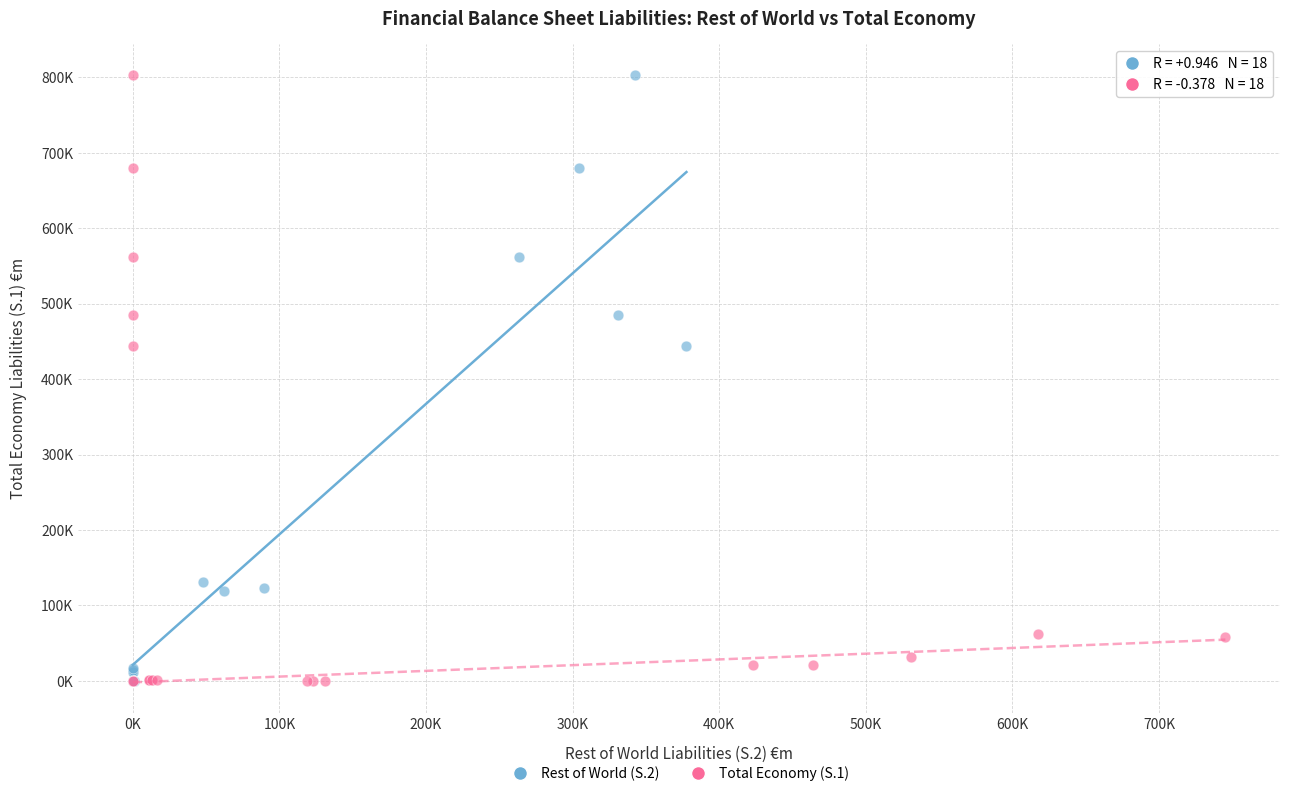

What are all the series names shown in the legend?

Rest of World (S.2), Total Economy (S.1)